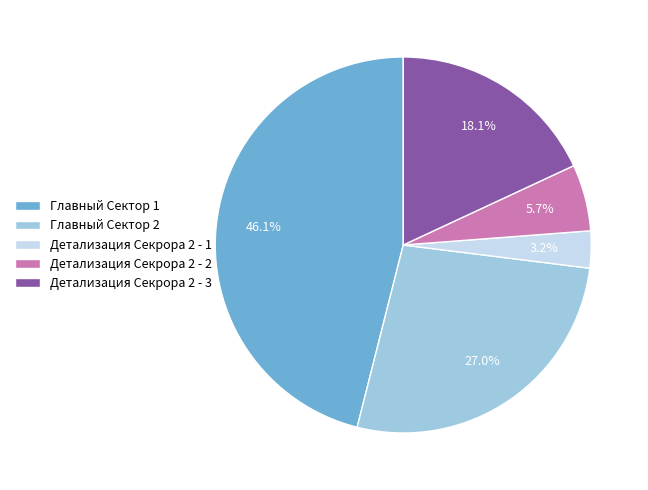

Rank the categories by value from highest to lowest.

Главный Сектор 1, Главный Сектор 2, Детализация Секрора 2 - 3, Детализация Секрора 2 - 2, Детализация Секрора 2 - 1